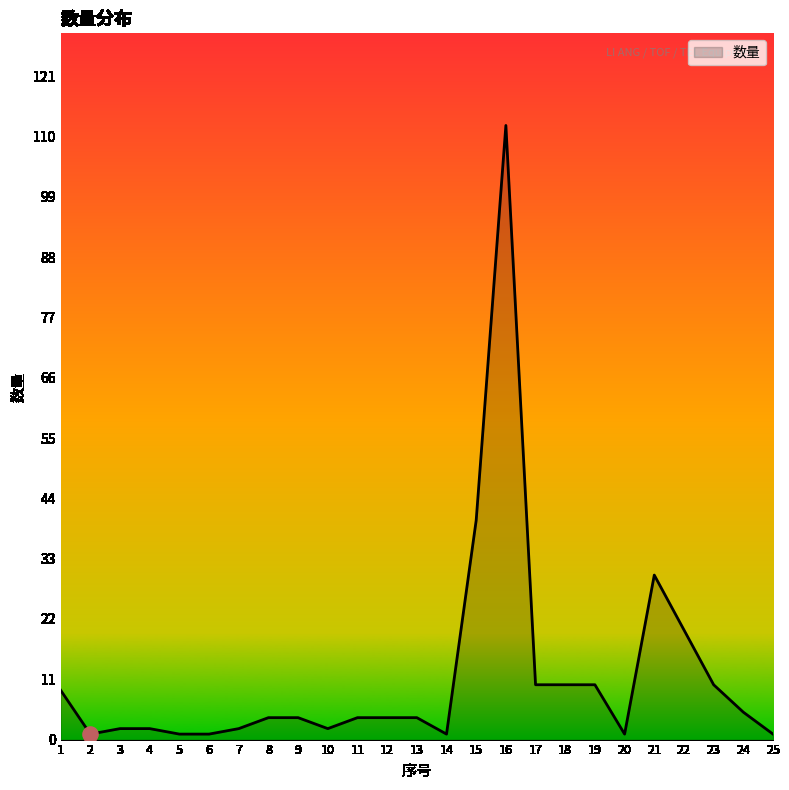

Between 21 and 7, which is larger?

21